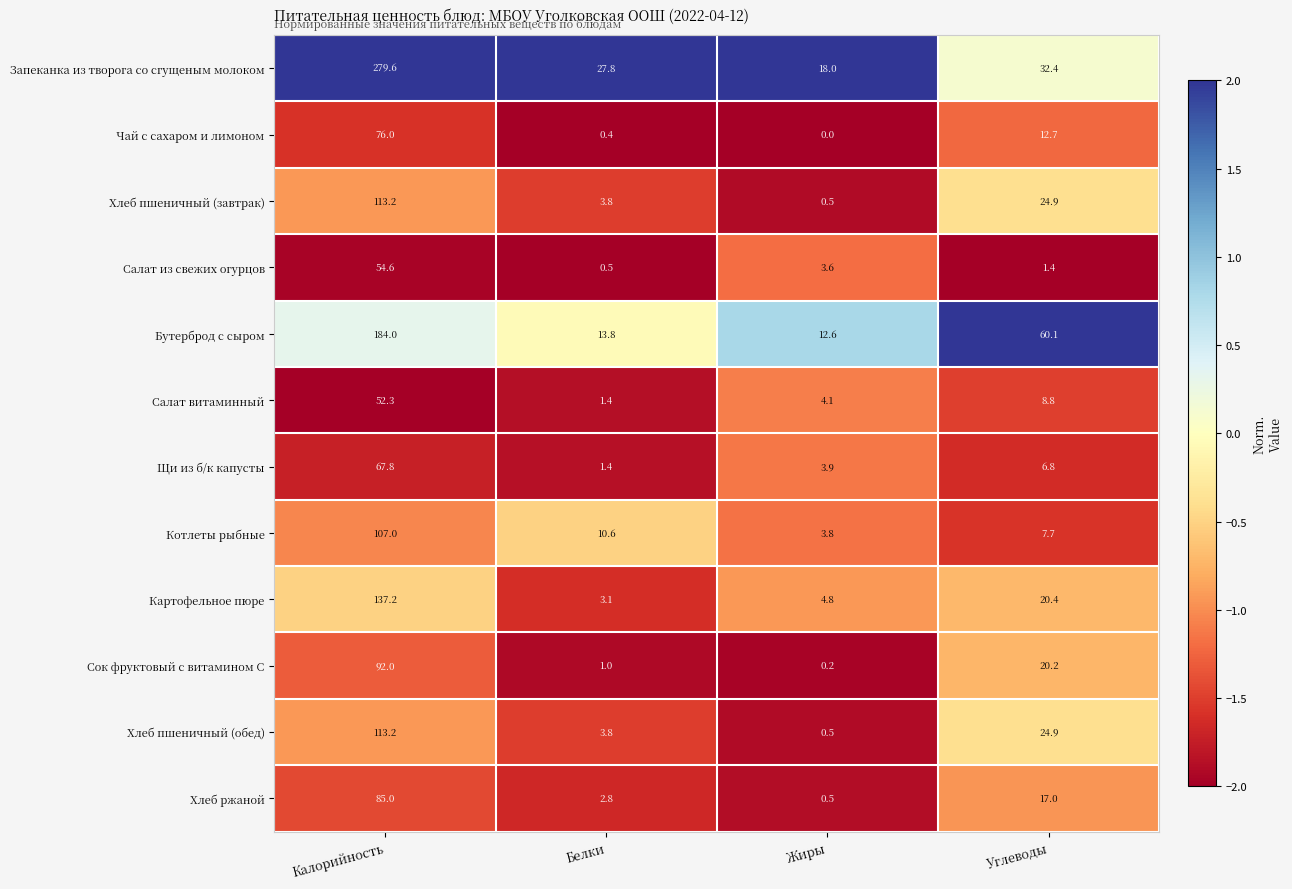

What is the average value of the Хлеб пшеничный (обед) series?

35.6